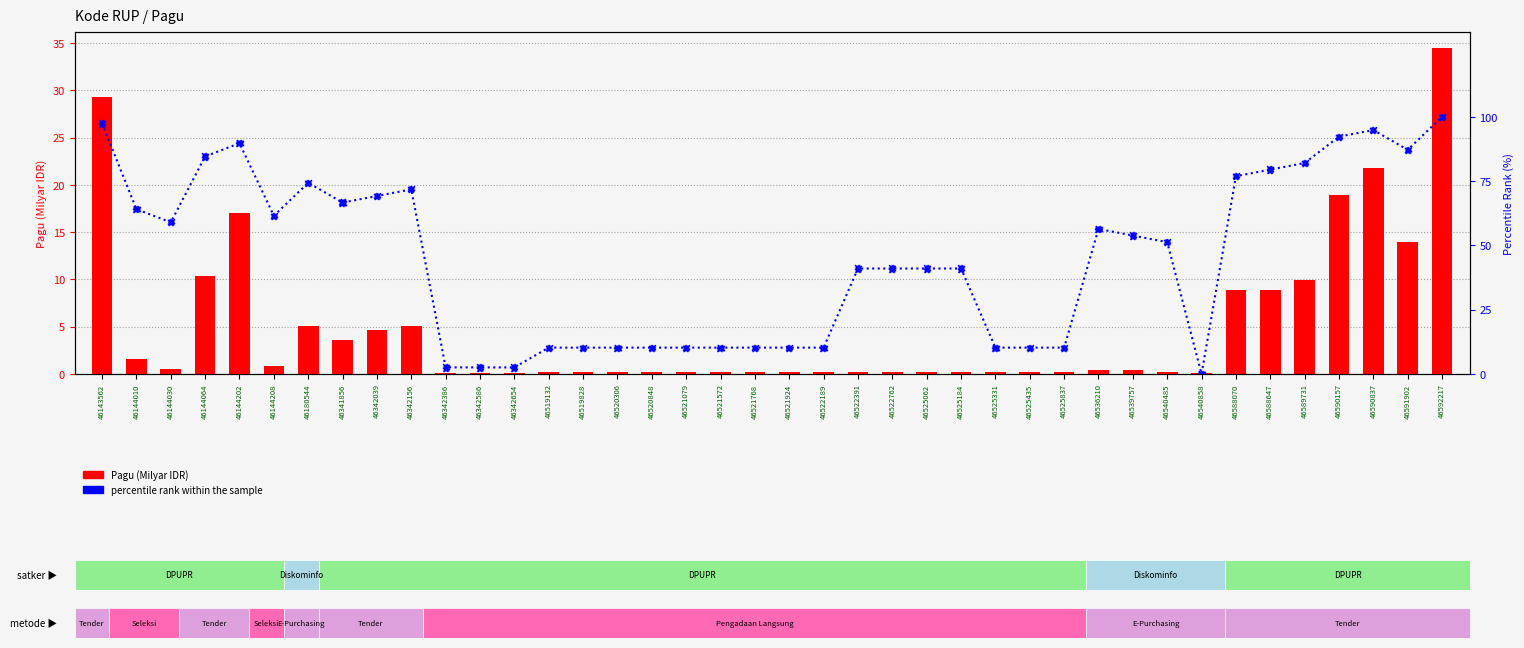

What is the total value across all series at 46525331?

10.4